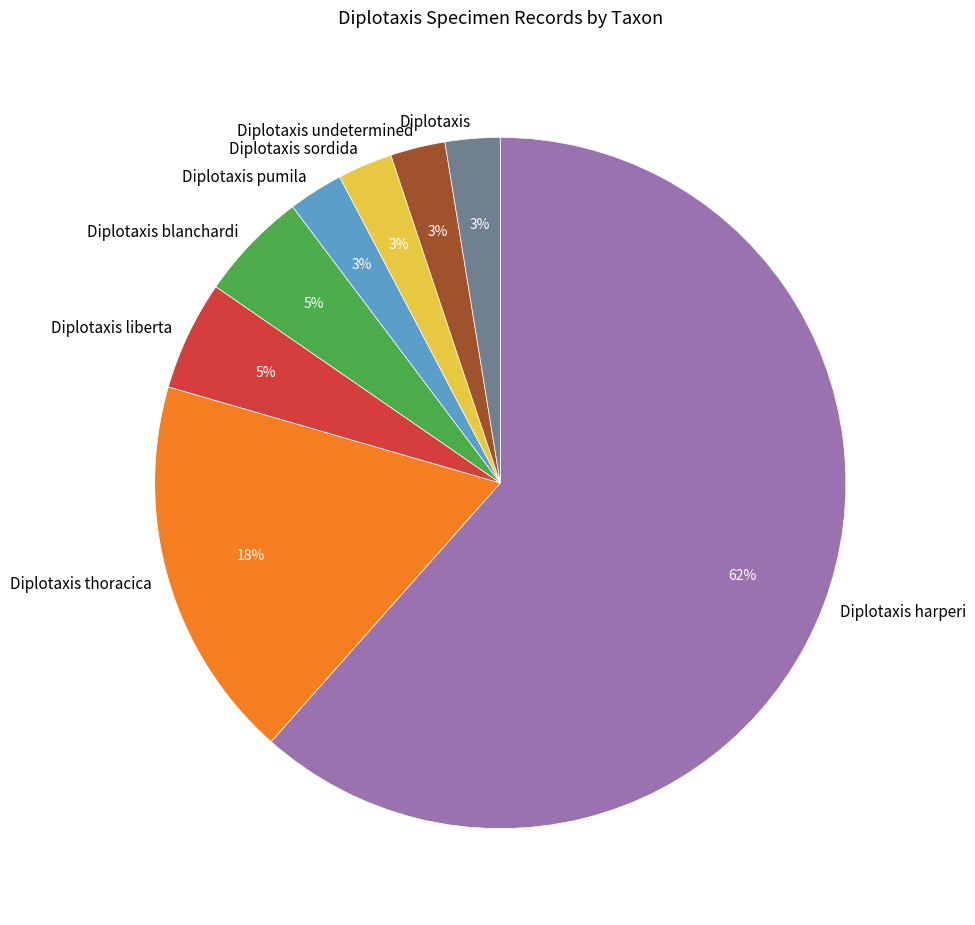

Approximately how many times larger is the value at Diplotaxis sordida compared to Diplotaxis undetermined?

1.0